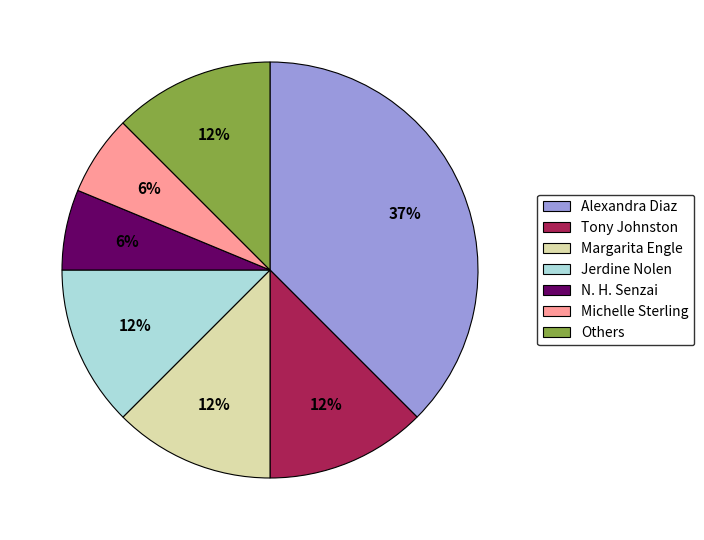

Count the number of slices in the pie.

7